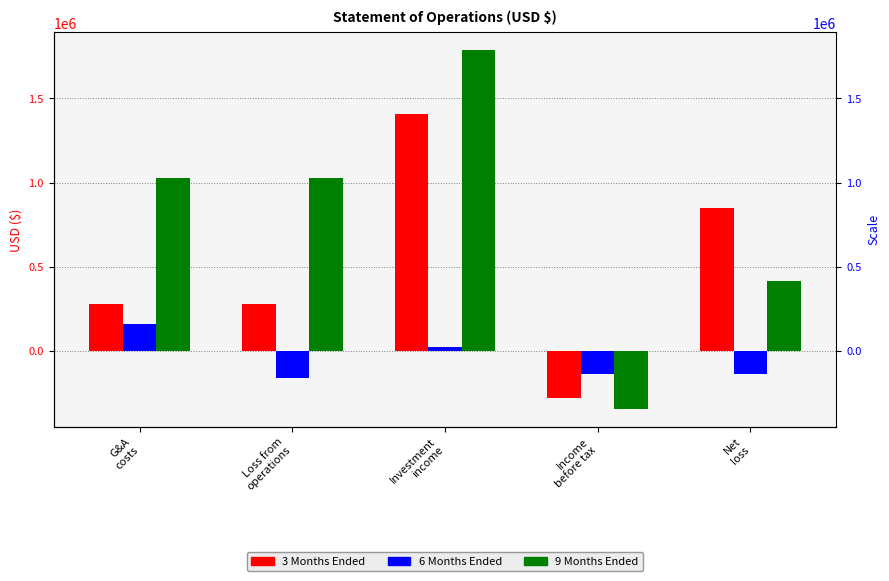

How many categories are shown in the chart?

5